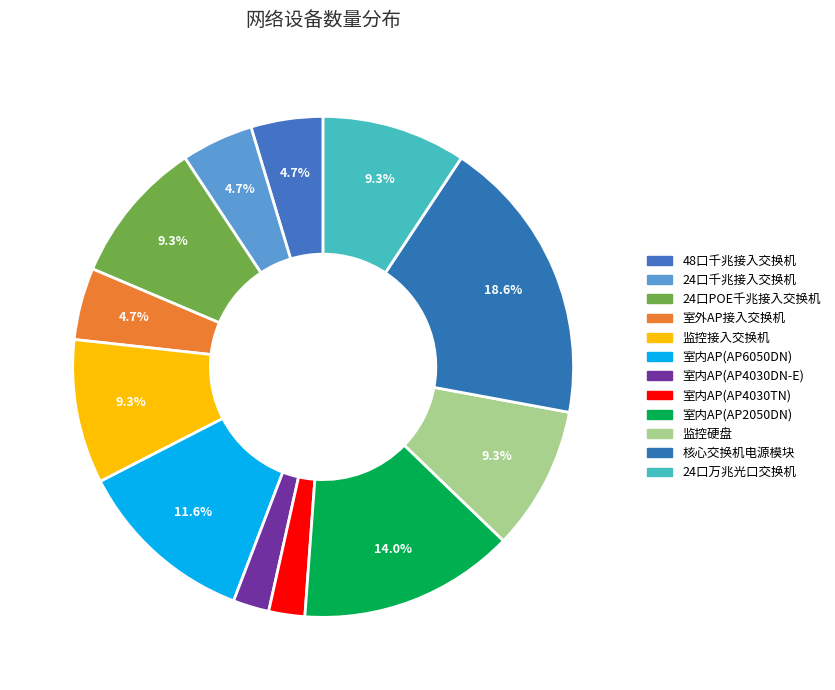

Which slice is the smallest?

室内AP(AP4030DN-E)